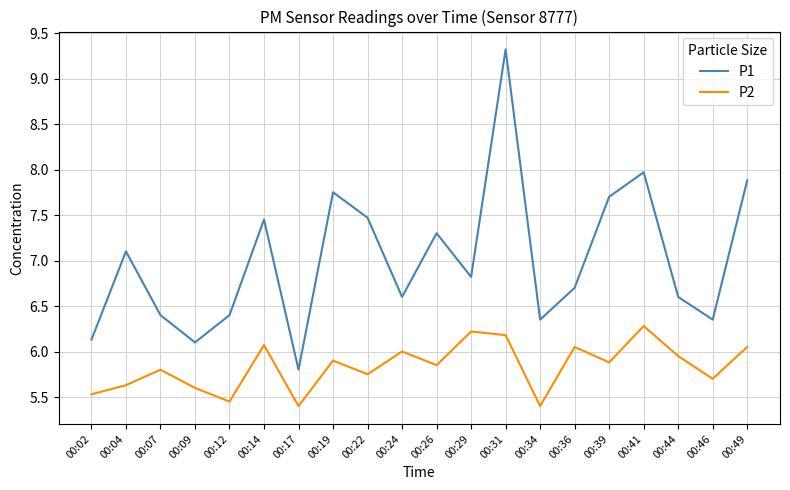

True or false: P2 has a value of 5.9 at 00:39.

True